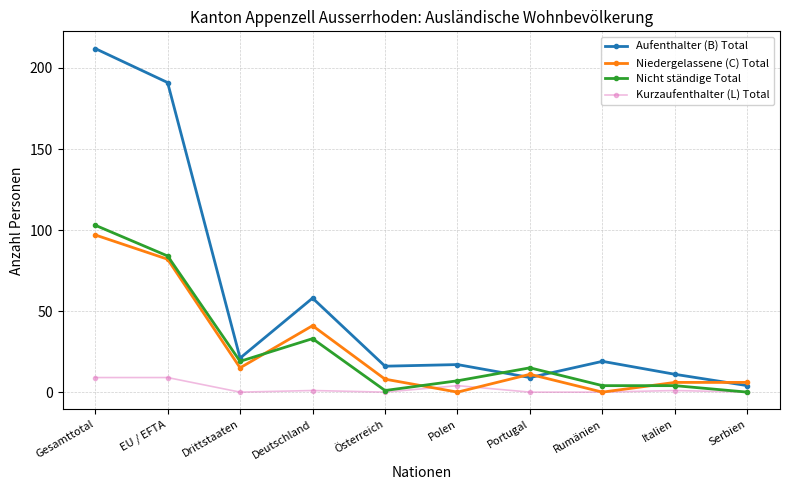

True or false: Nicht ständige Total has more than 0 points higher than both neighbors.

True